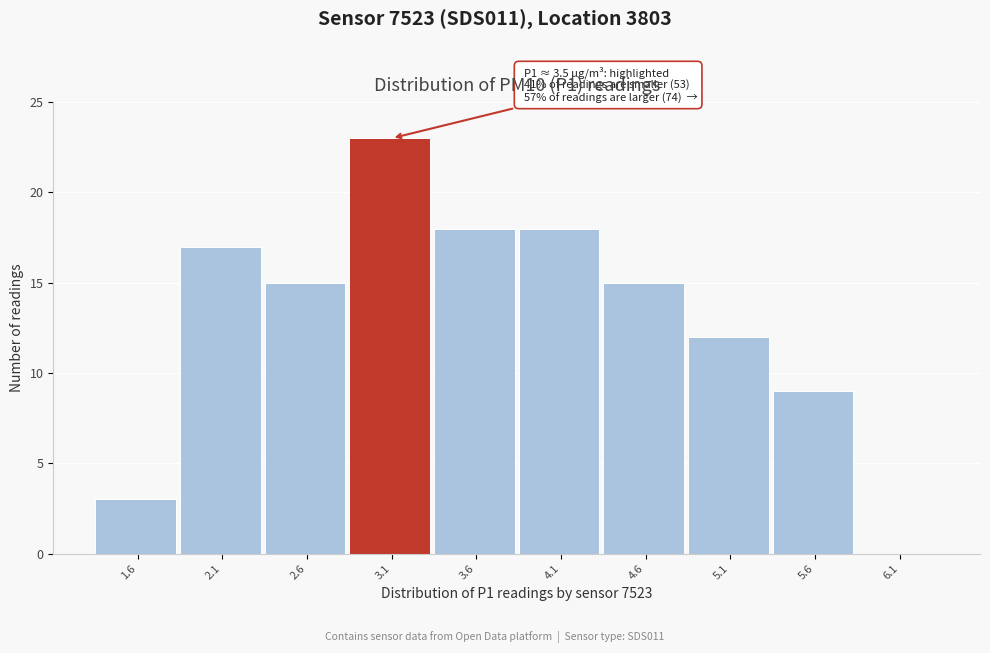

Reading left to right, extract all data points from this chart.

1.6=3	2.1=17	2.6=15	3.1=23	3.6=18	4.1=18	4.6=15	5.1=12	5.6=9	6.1=0